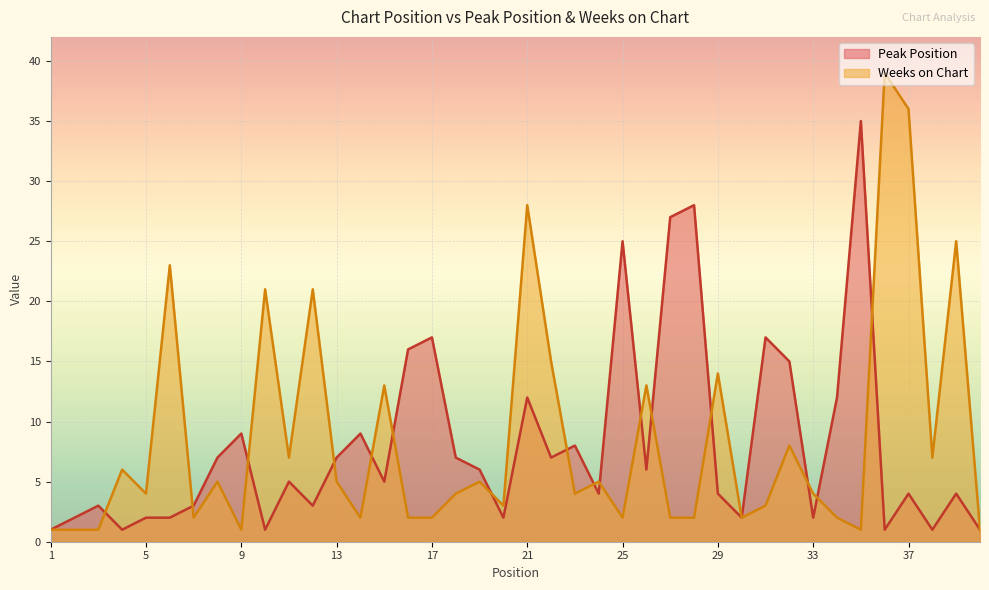

Reading left to right, list all the values displayed in this chart.

Peak Position: 1=1	2=2	3=3	4=1	5=2	6=2	7=3	8=7	9=9	10=1	11=5	12=3	13=7	14=9	15=5	16=16	17=17	18=7	19=6	20=2	21=12	22=7	23=8	24=4	25=25	26=6	27=27	28=28	29=4	30=2	31=17	32=15	33=2	34=12	35=35	36=1	37=4	38=1	39=4	40=1
Weeks on Chart: 1=1	2=1	3=1	4=6	5=4	6=23	7=2	8=5	9=1	10=21	11=7	12=21	13=5	14=2	15=13	16=2	17=2	18=4	19=5	20=3	21=28	22=15	23=4	24=5	25=2	26=13	27=2	28=2	29=14	30=2	31=3	32=8	33=4	34=2	35=1	36=39	37=36	38=7	39=25	40=1